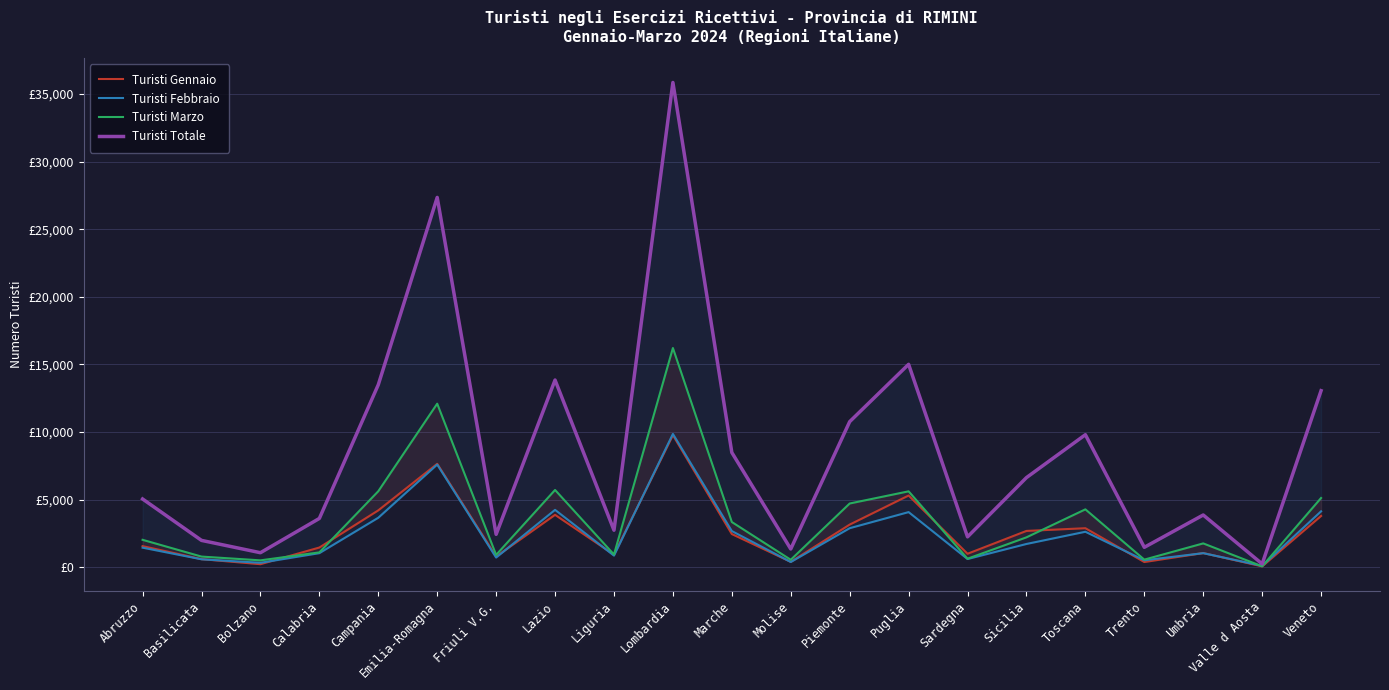

The value of Turisti Febbraio at Abruzzo is 364. True or false?

False